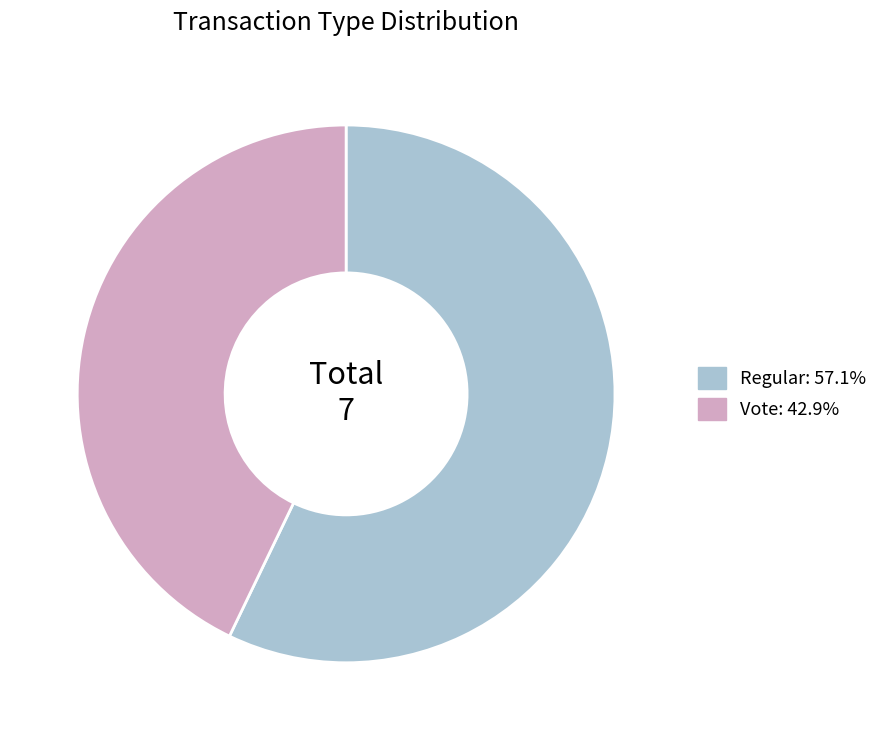

True or false: Regular accounts for 68% of the total.

False